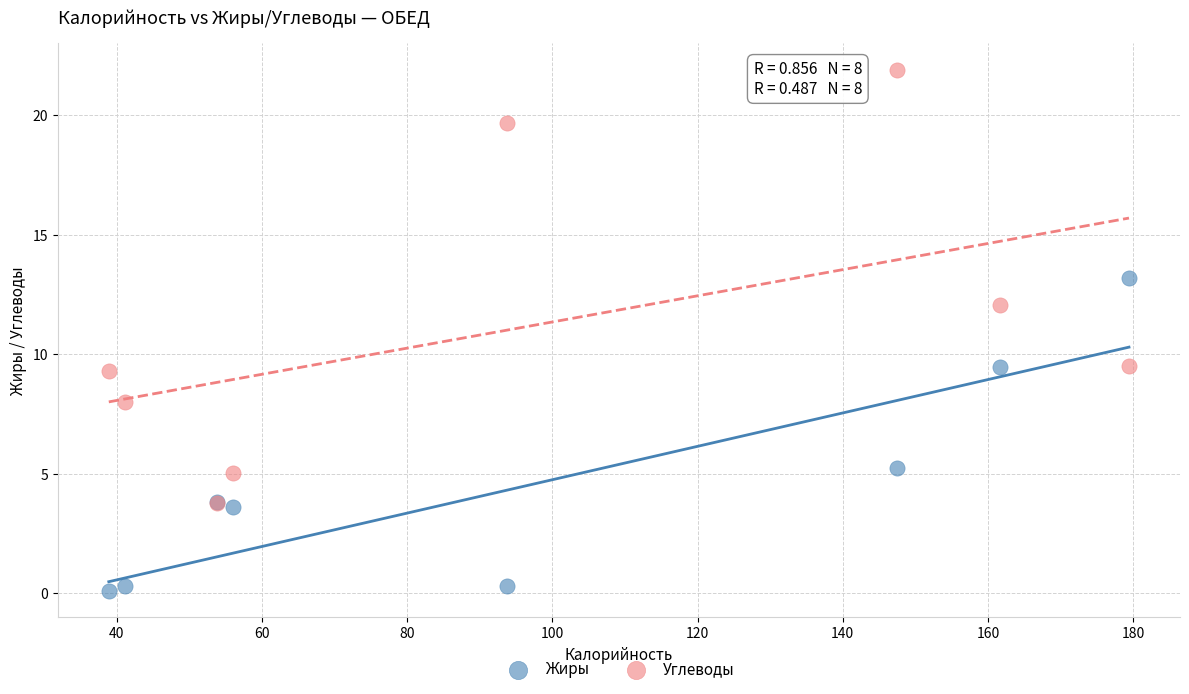

Which series has the widest spread of Y values?

Углеводы